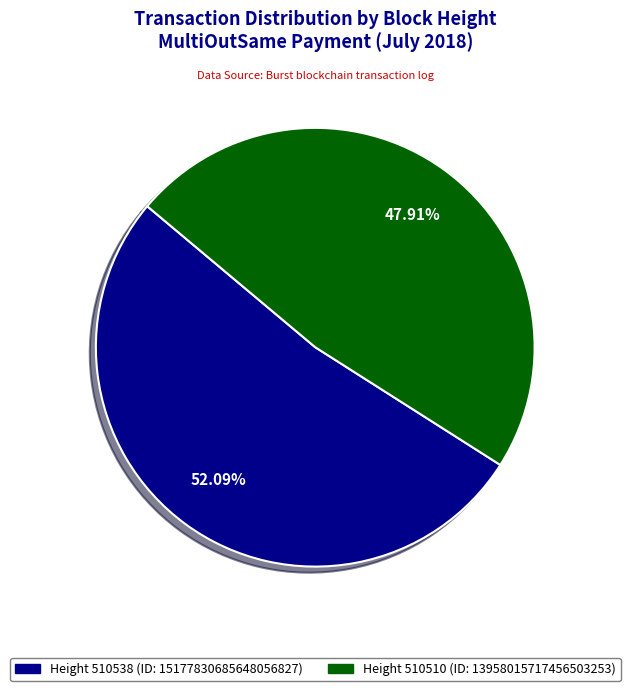

Is there a majority slice in this chart?

Yes